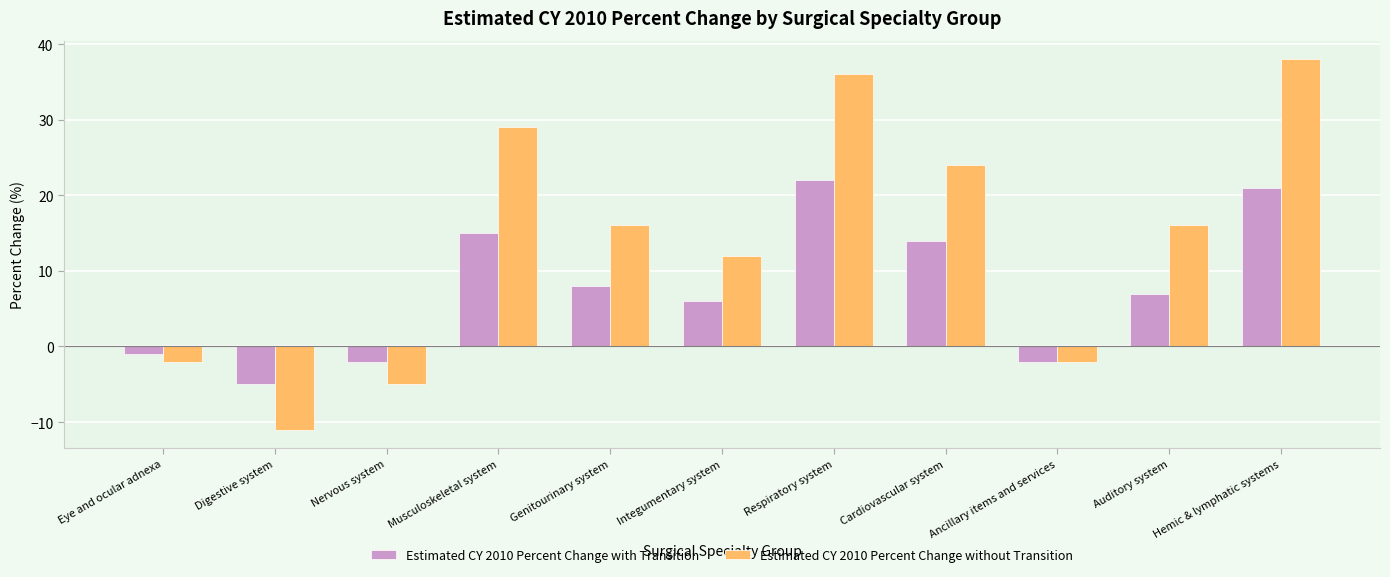

Which category has the highest value in the Estimated CY 2010 Percent Change with Transition series?

Respiratory system